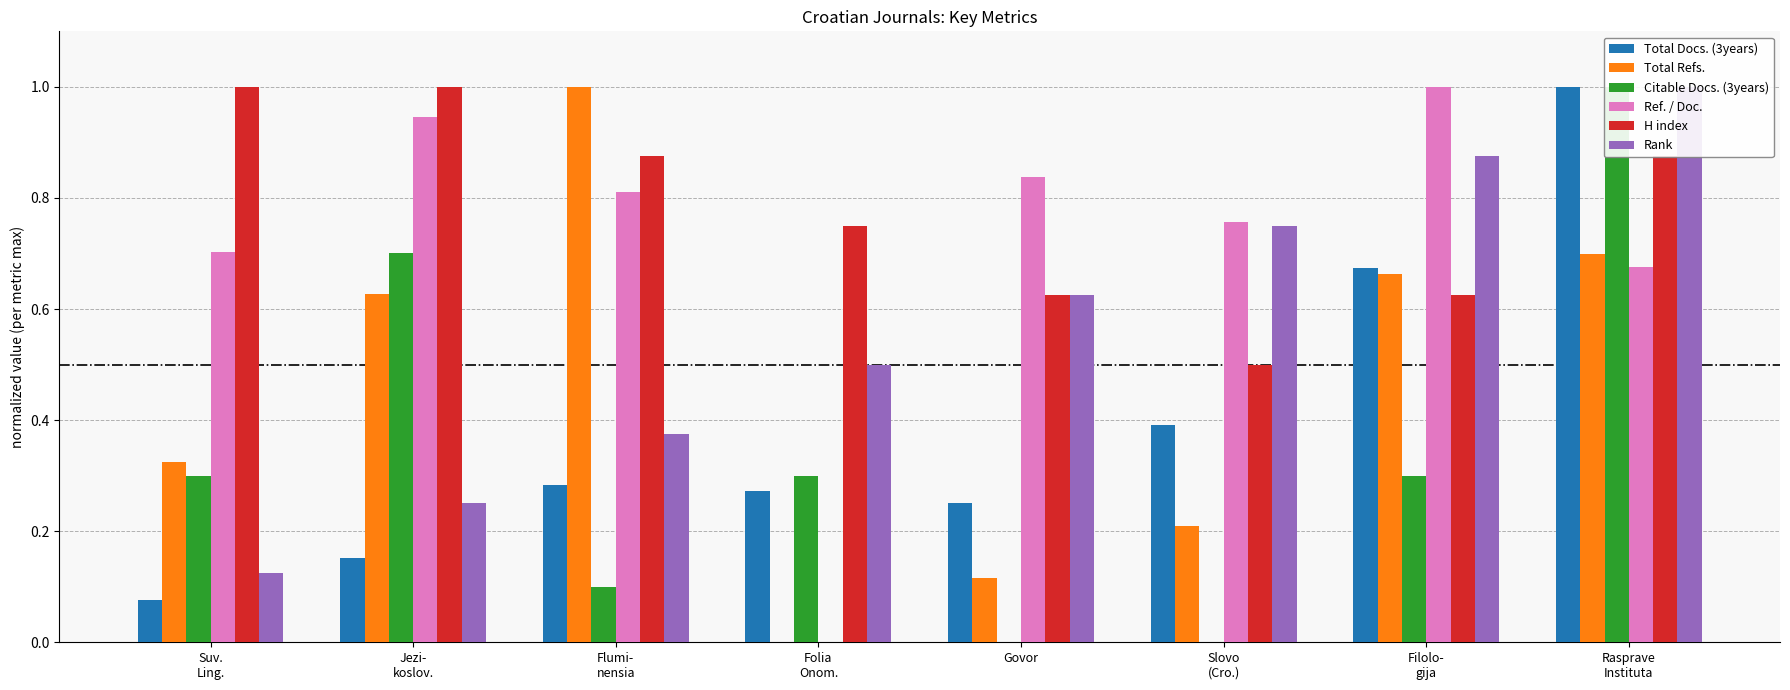

Does the chart contain stacked bars?

No